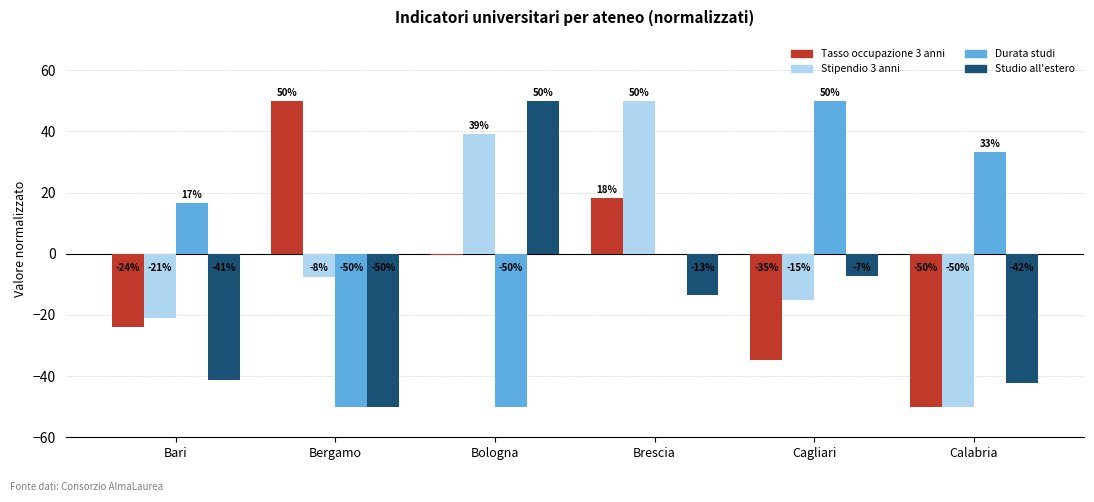

What is the greatest value displayed?

50.0